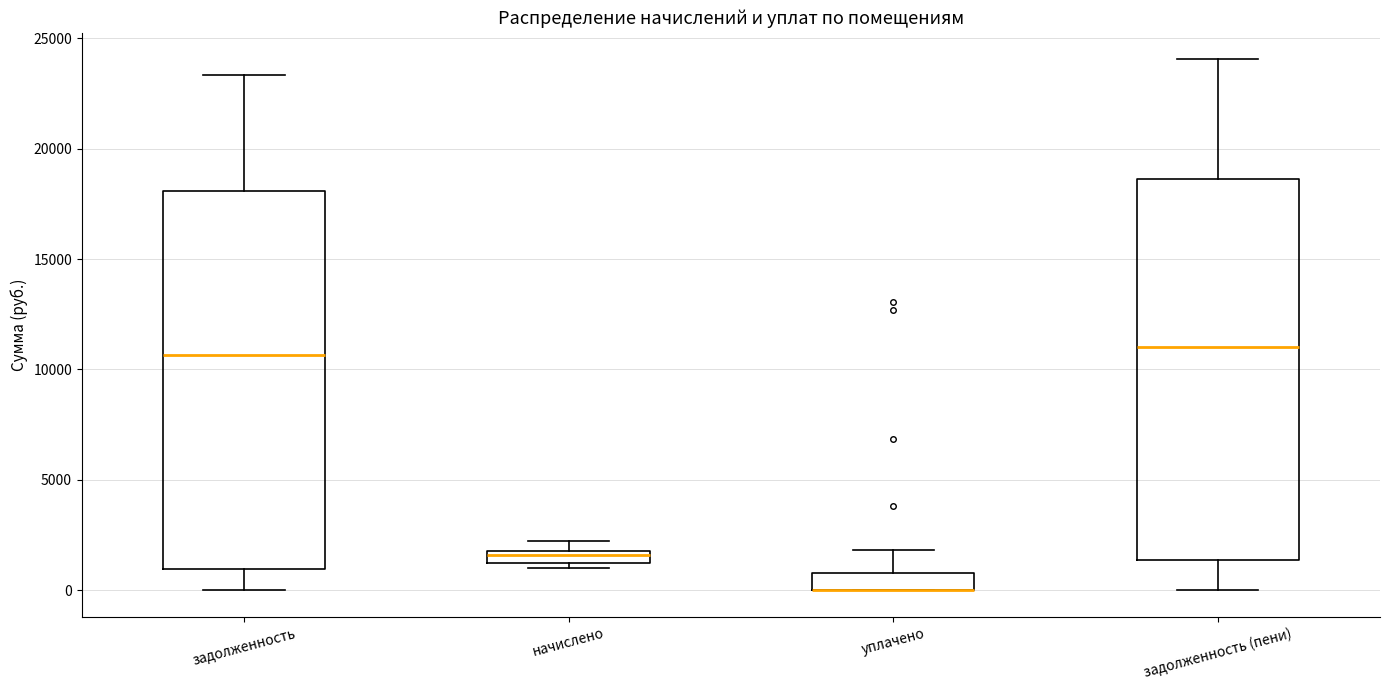

Where does the lower whisker of the box for задолженность end on the y-axis? The values are not printed on the chart, so give them approximately, as read against the axis.

0